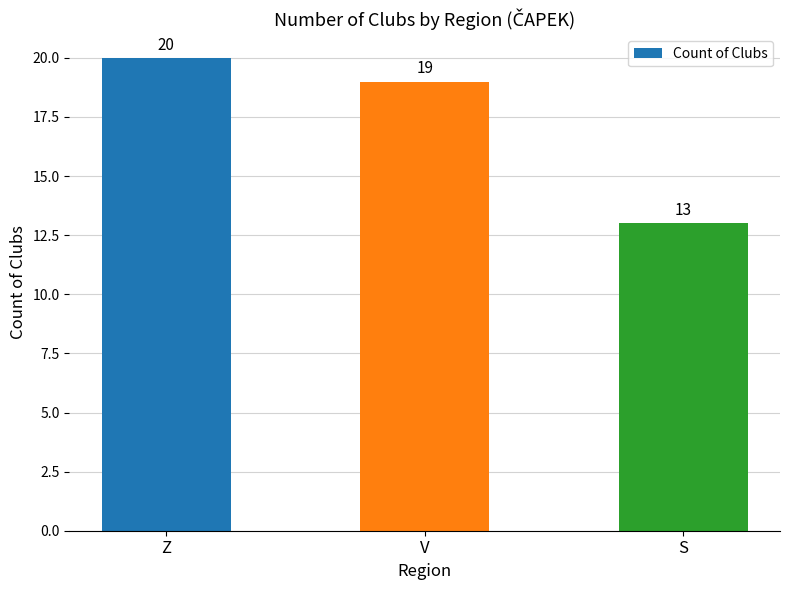

The value at Z is 20. True or false?

True